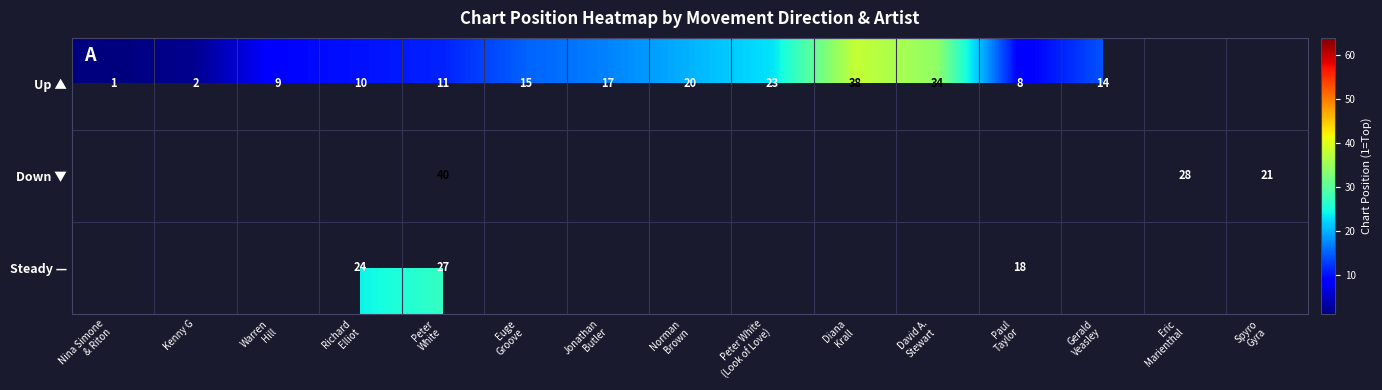

The Up ▲ series shows 0.5 at Kenny G. True or false?

False